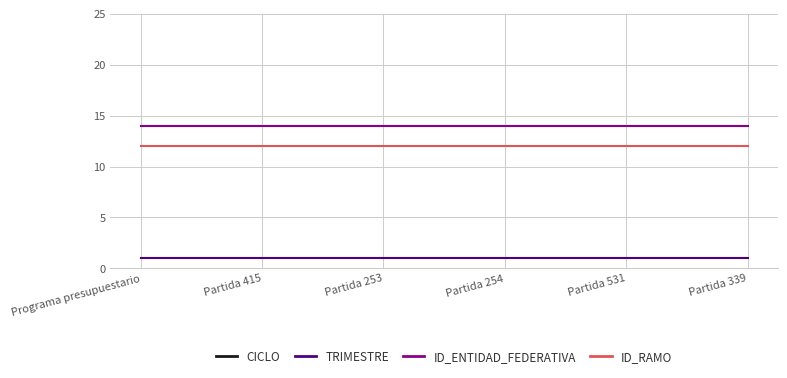

True or false: CICLO and ID_ENTIDAD_FEDERATIVA cross at least once.

False